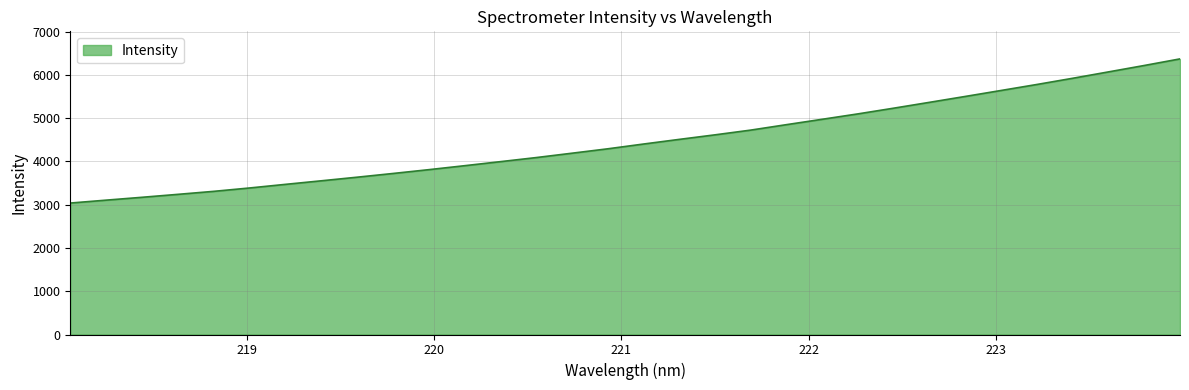

What is the average value?

4475.2